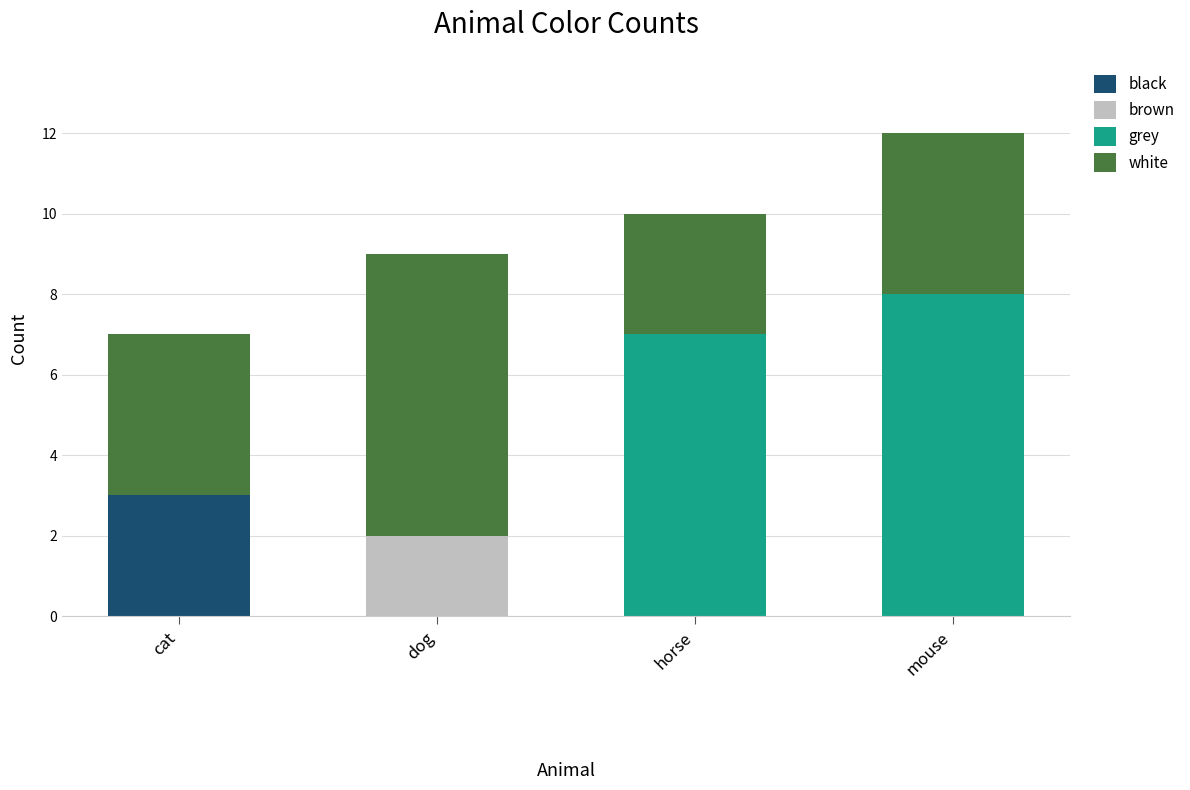

Count the number of categories in the chart.

4